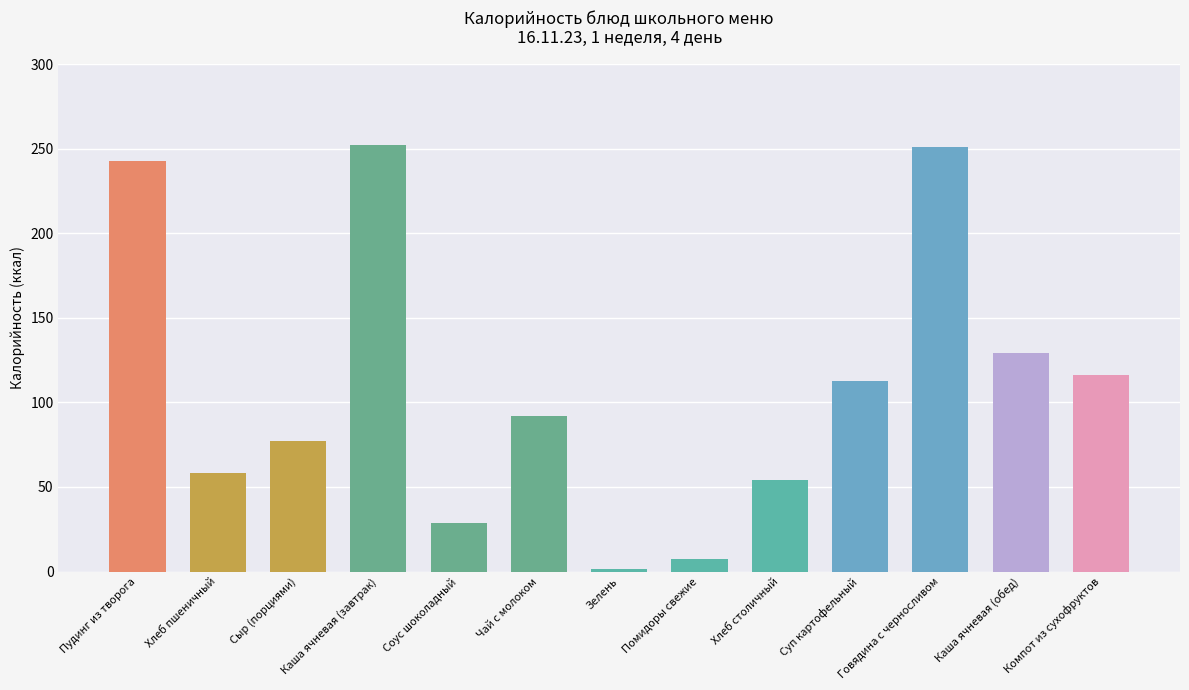

How many distinct data groups are displayed?

1